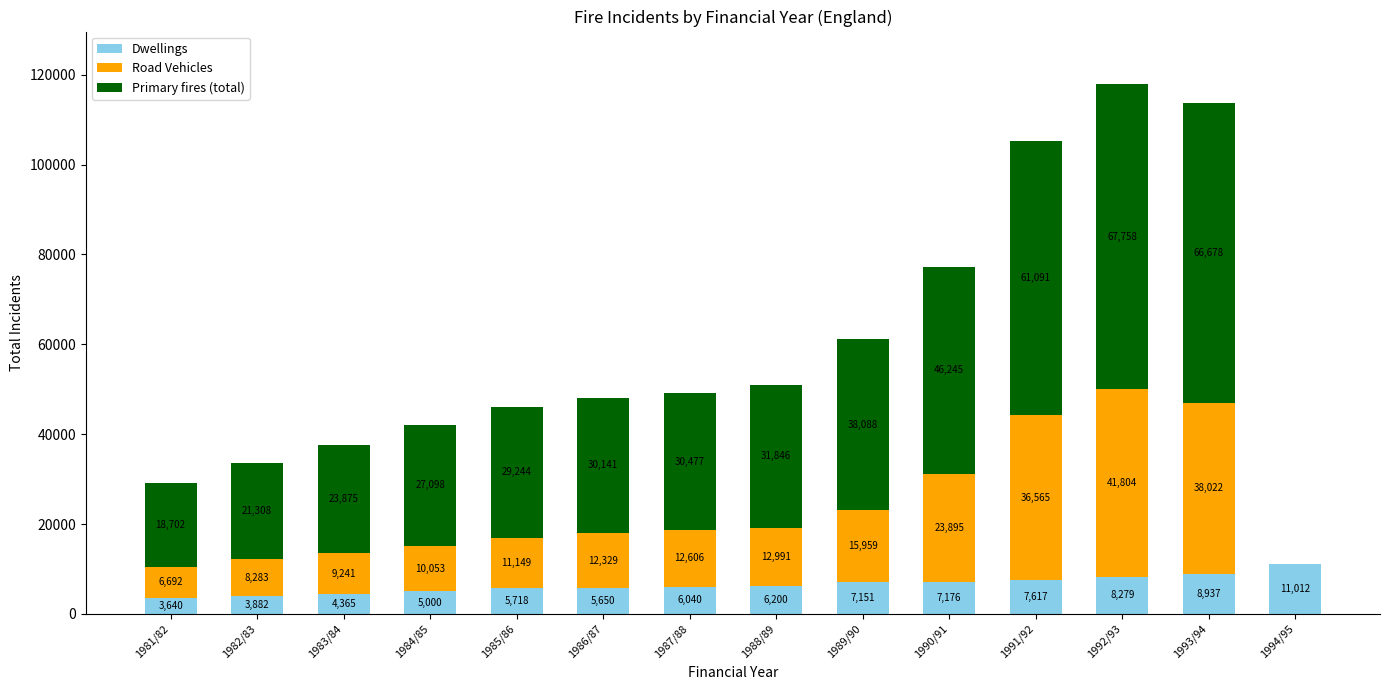

At which label is Dwellings closest to 7326?

1990/91